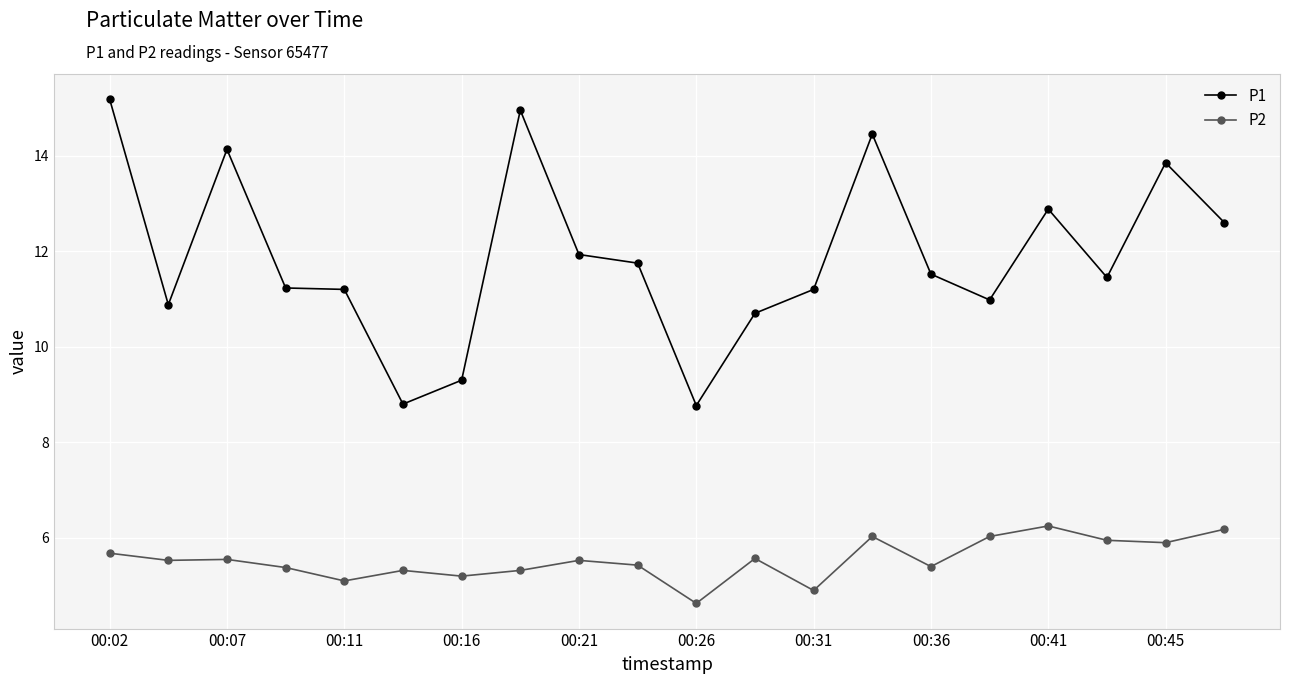

What are all the series names shown in the legend?

P1, P2